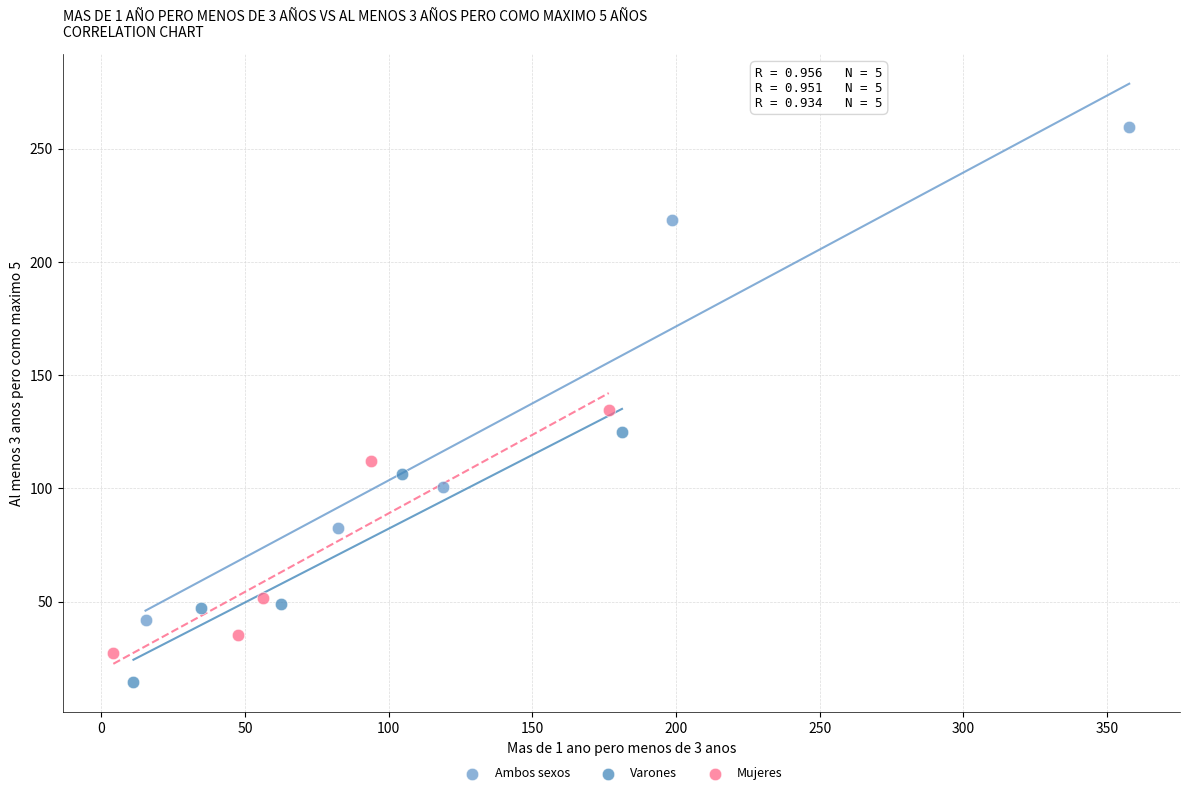

Which series has the largest Y range (max minus min)?

Ambos sexos